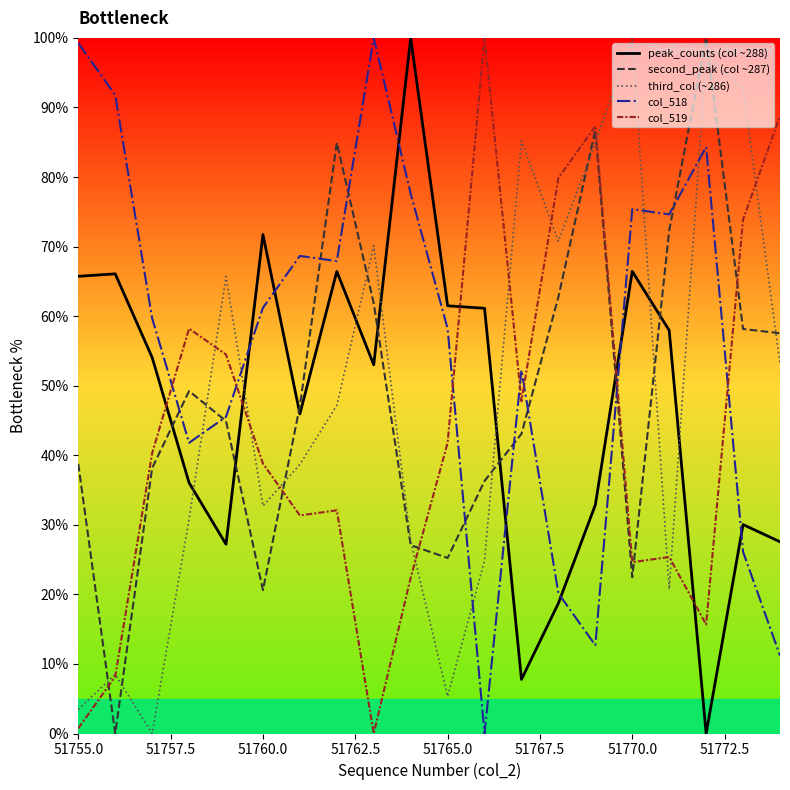

Does the chart have visible grid lines?

No